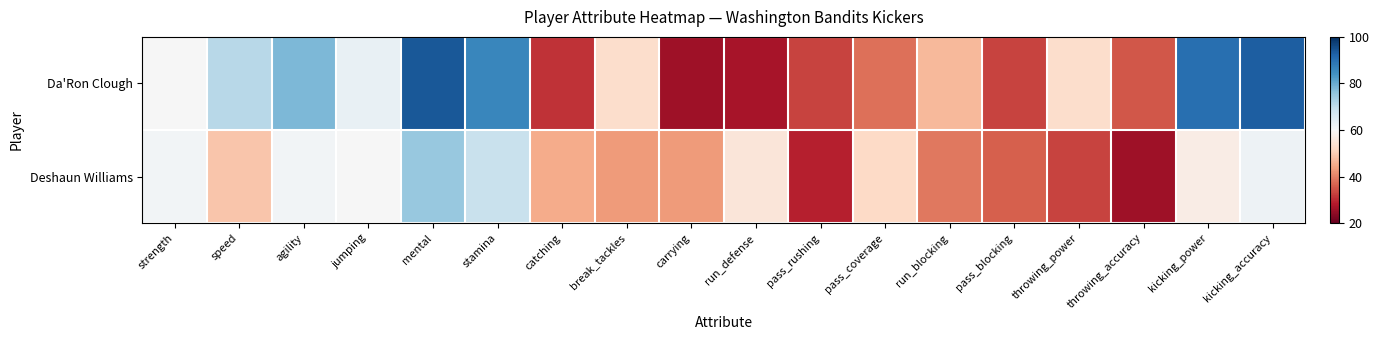

At how many categories does at least one series exceed 92?

2